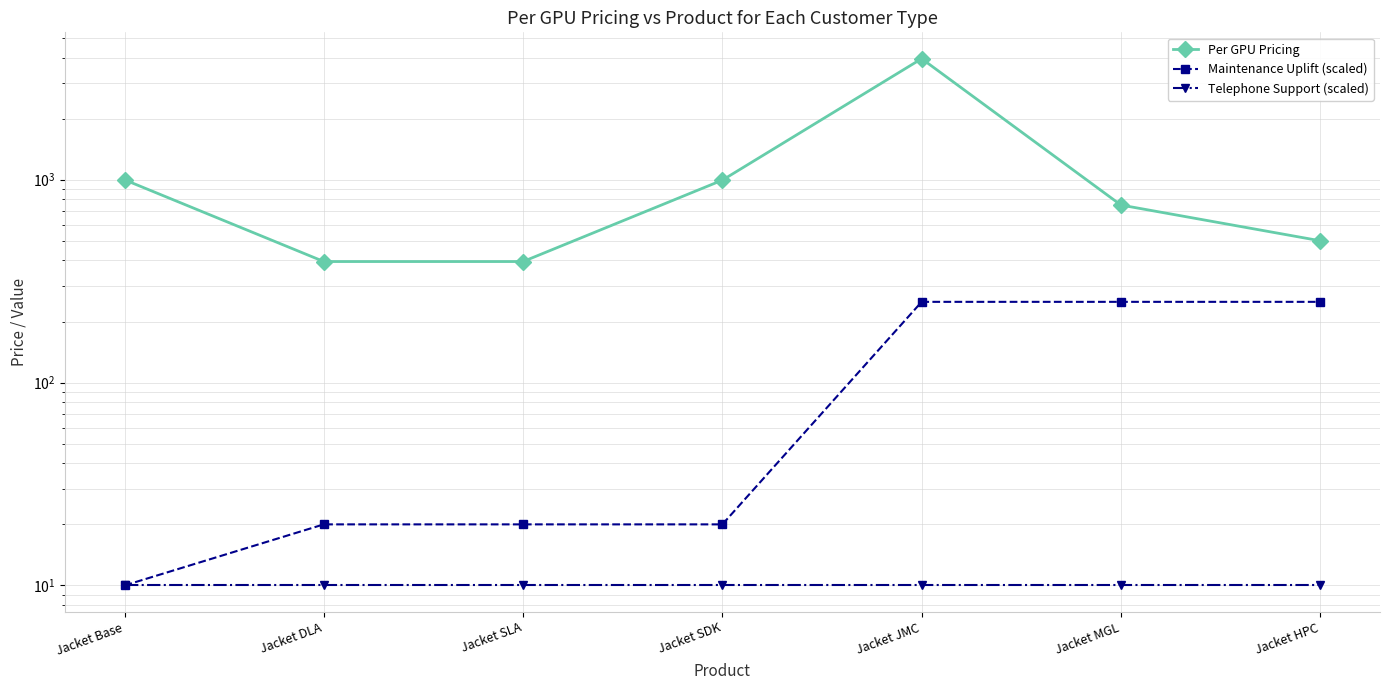

What is the value of the Telephone Support (scaled) point at the 3rd from the left?

10